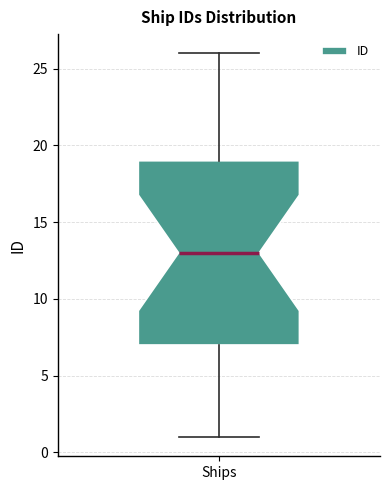

Transcribe this box plot: give where the median line is, the range the box spans, and where the two whiskers end, as read against the y-axis. The values are not printed on the chart, so give them approximately, as read against the axis.

median 13, box 7 to 19, whiskers 1 to 26